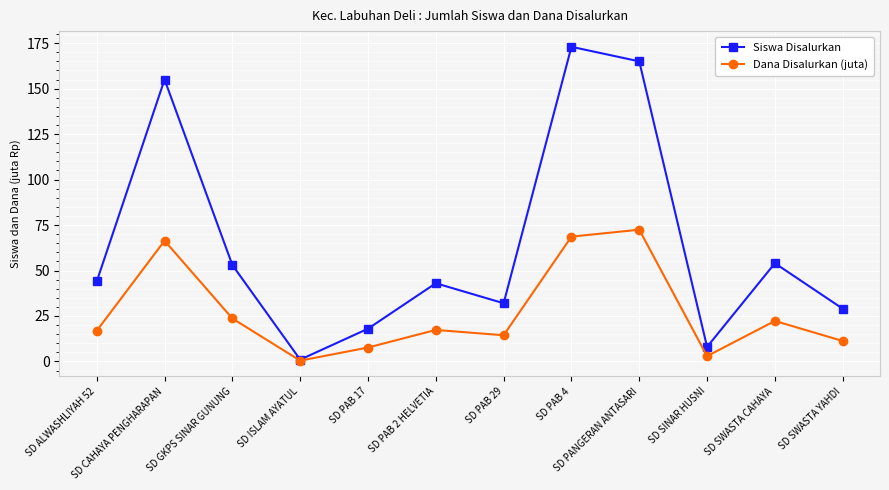

What is the spread (max minus min) of values at SD CAHAYA PENGHARAPAN?

88.6